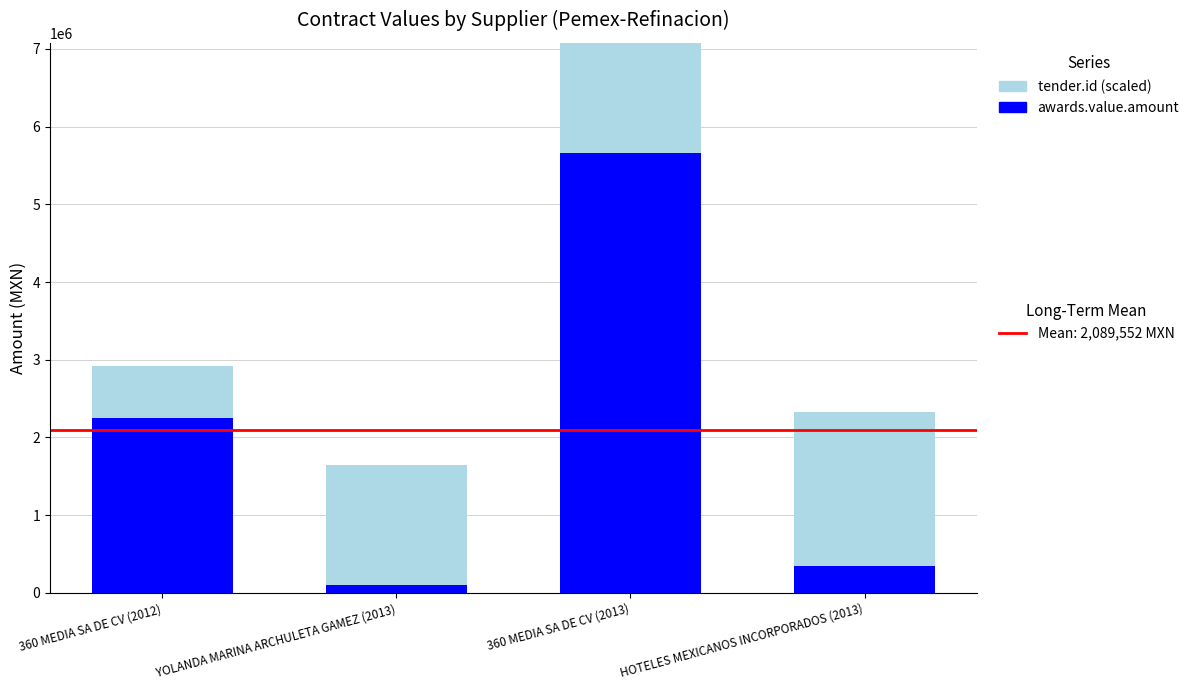

Where does the tender.id (scaled) series first go above 1572571?

360 MEDIA SA DE CV (2013)